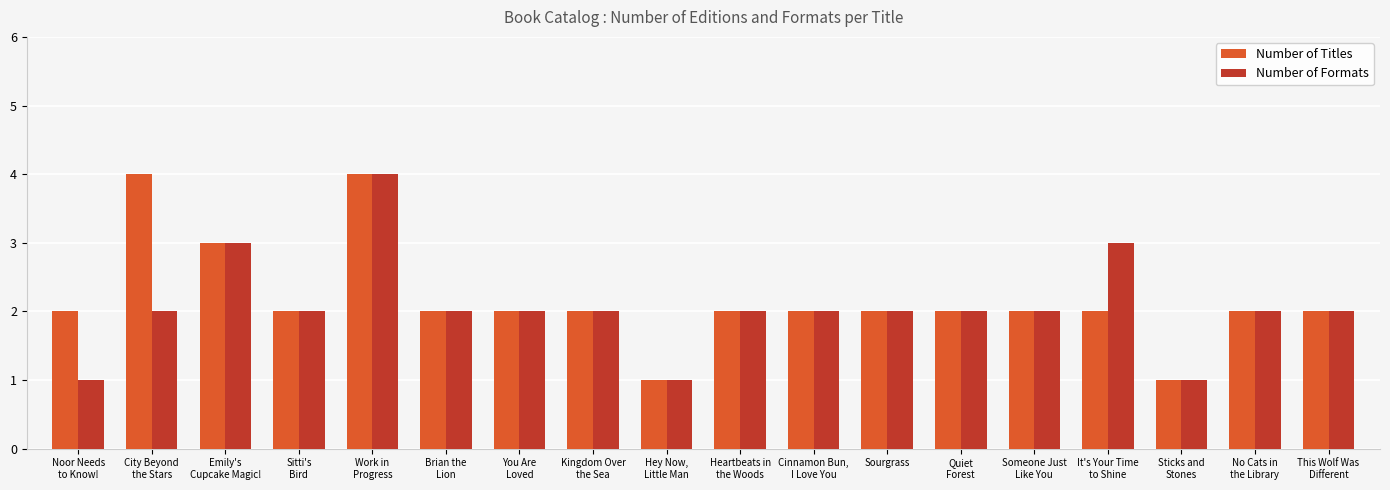

What is the maximum value shown in the chart?

4